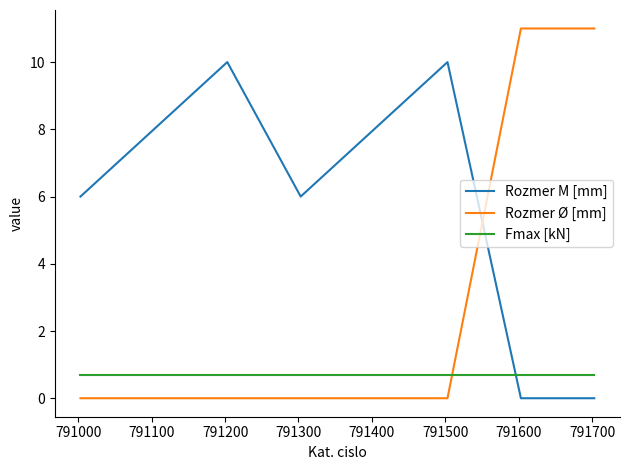

How many intersections are there between Fmax [kN] and Rozmer M [mm]?

1